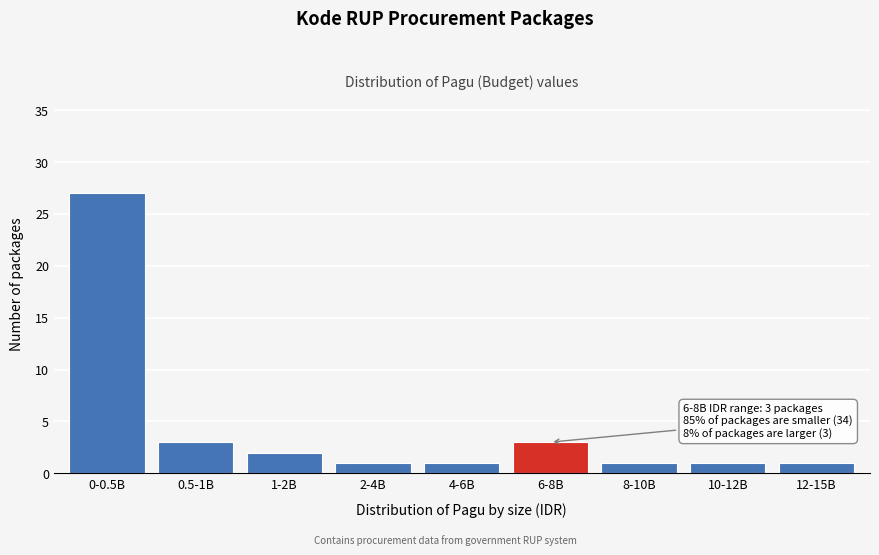

Reading left to right, what are all the values shown in this chart?

0-0.5B=27	0.5-1B=3	1-2B=2	2-4B=1	4-6B=1	6-8B=3	8-10B=1	10-12B=1	12-15B=1